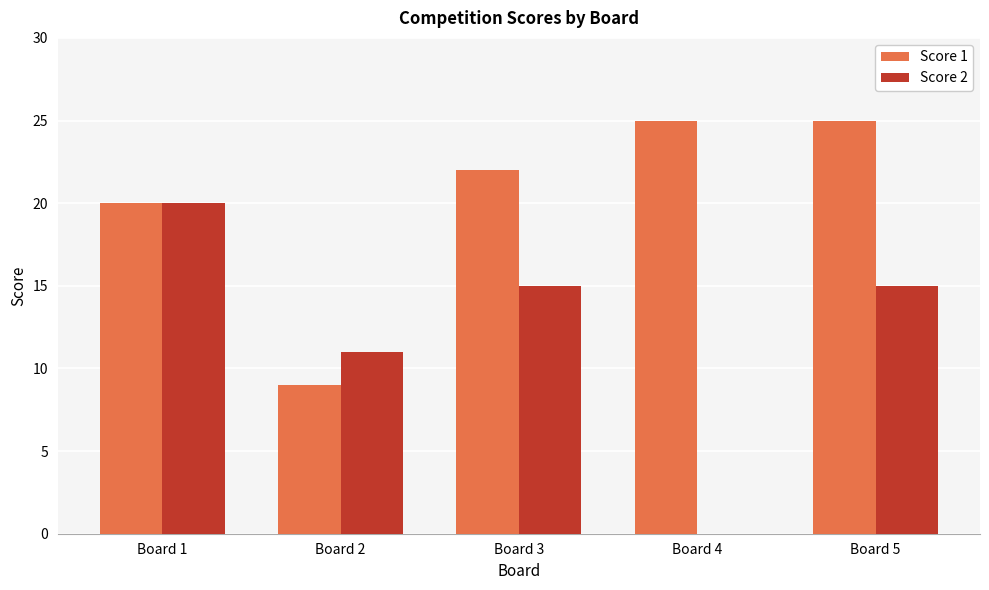

What is the greatest value displayed?

25